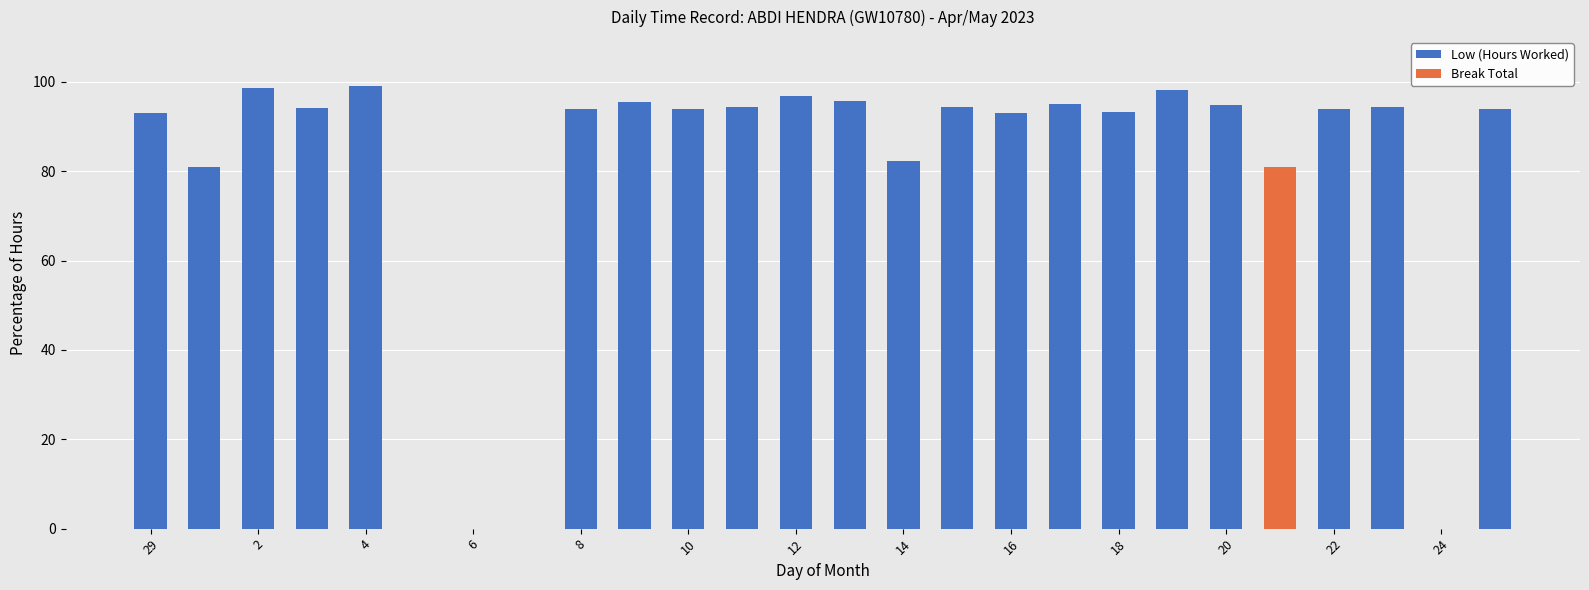

Does the chart contain stacked bars?

Yes